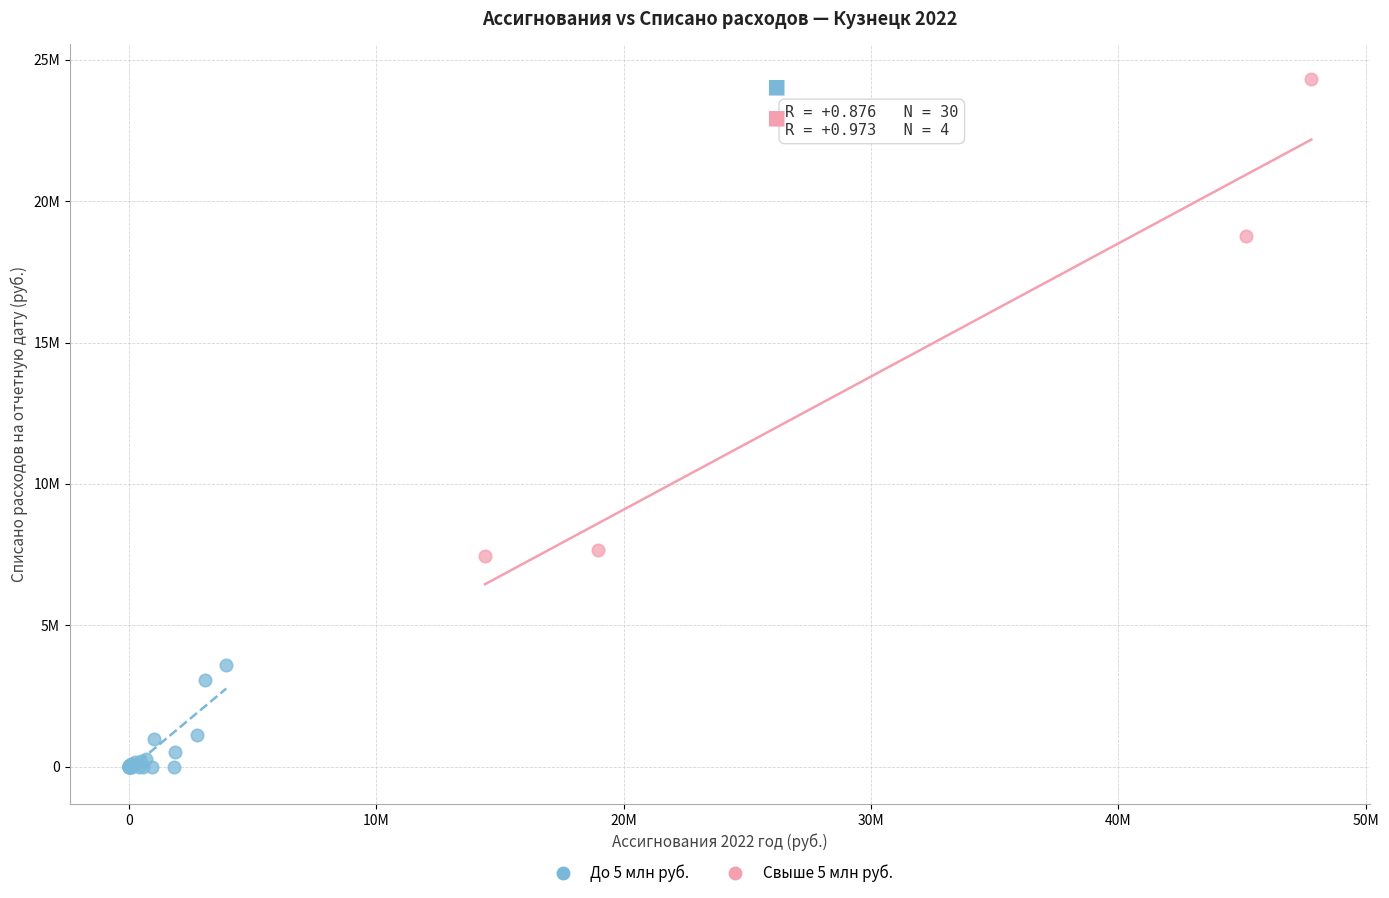

Which series reaches the minimum Y coordinate?

До 5 млн руб.